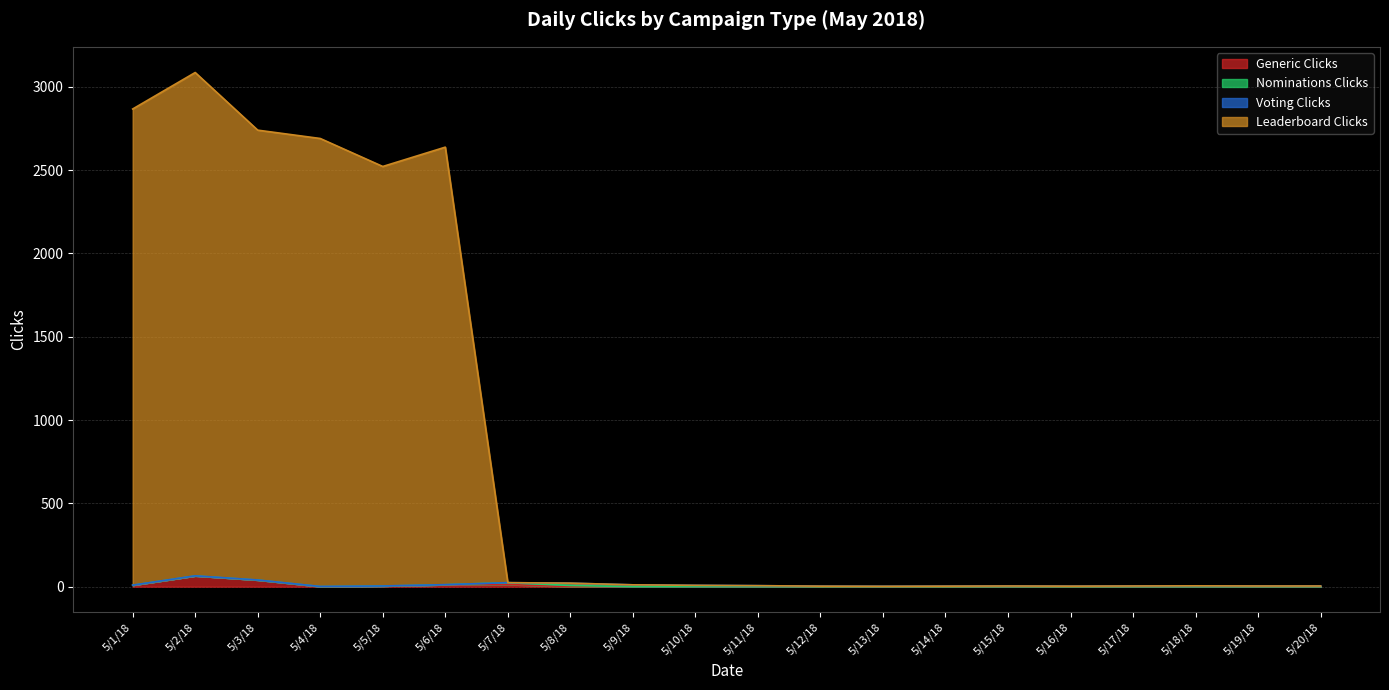

Between 5/17/18 and 5/7/18, which is larger?

5/7/18